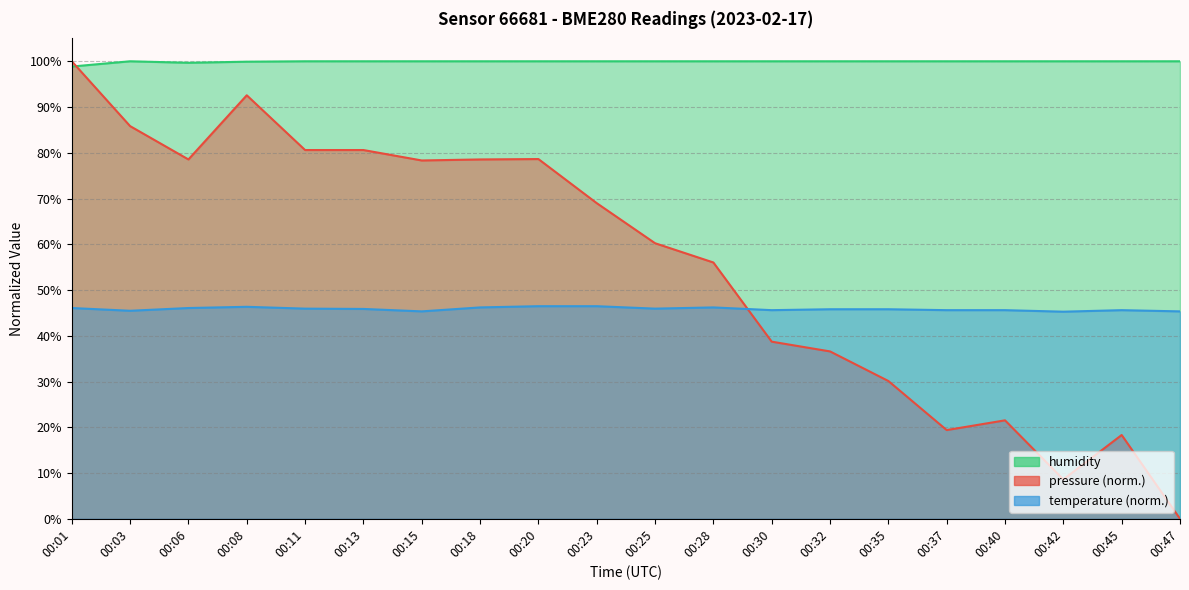

Which label corresponds to the smallest value in the chart?

00:47